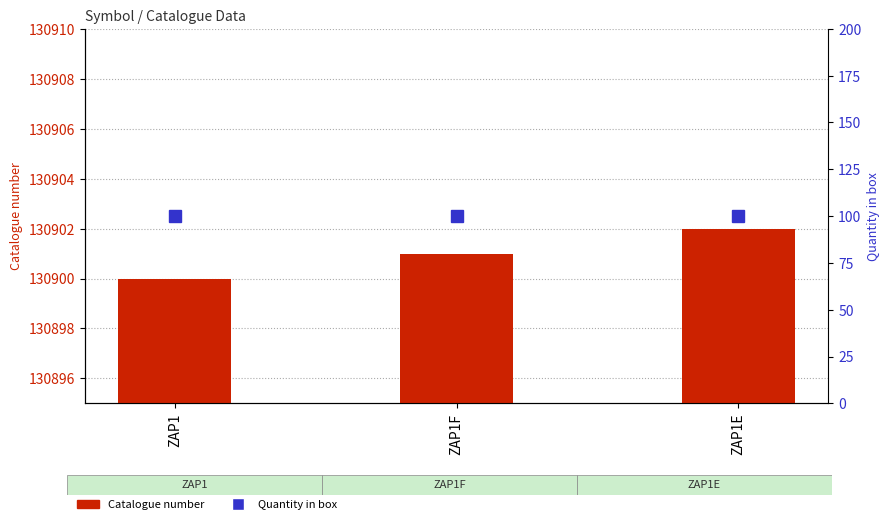

True or false: Quantity in box has a value of 100 at ZAP1.

True